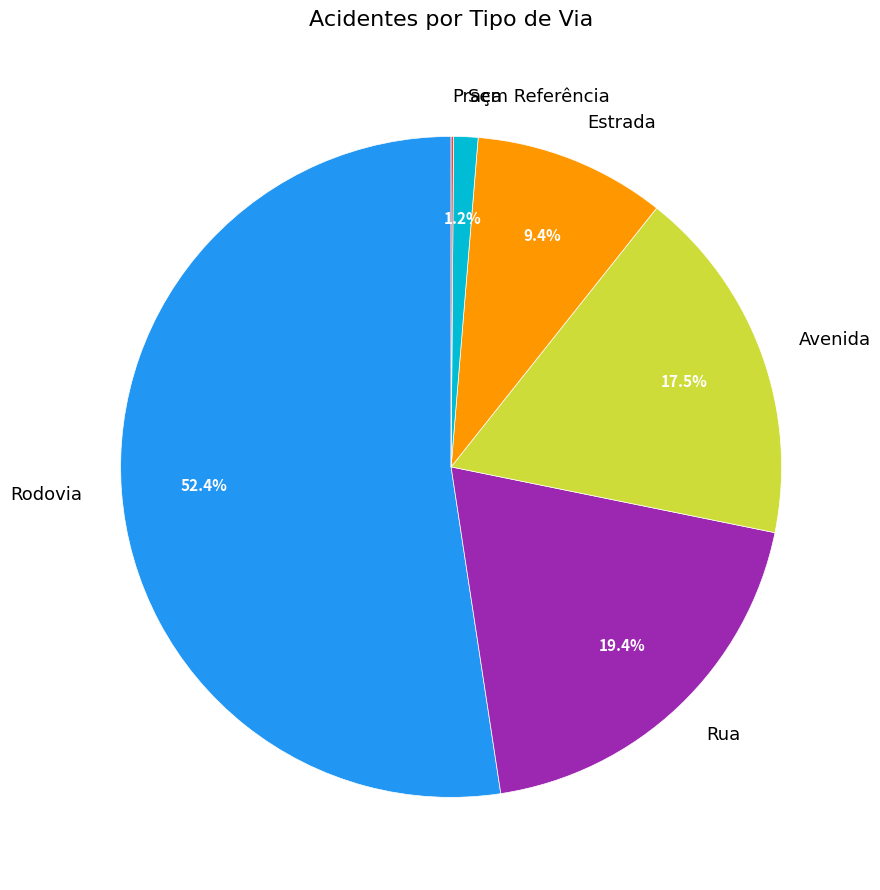

The Rodovia slice represents 52% of the pie. True or false?

True